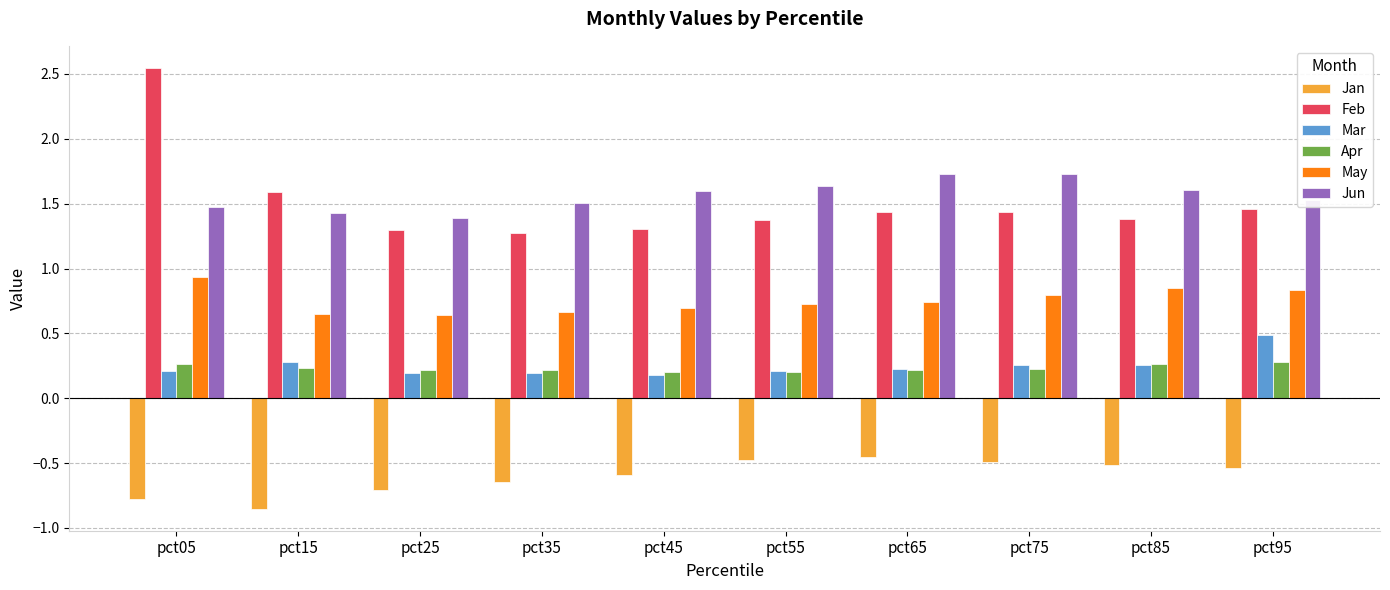

The Feb series shows 2.5 at pct85. True or false?

False